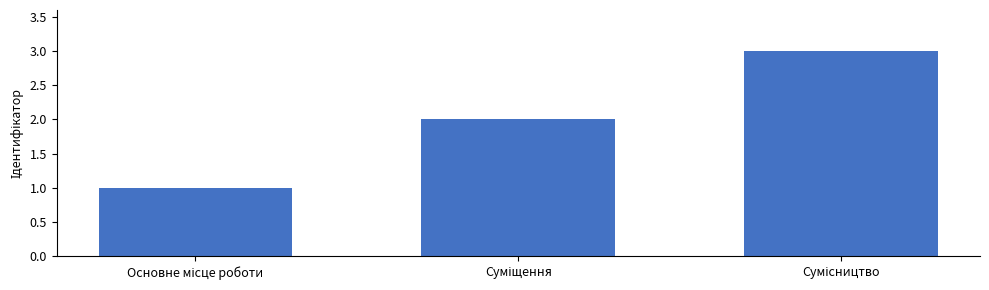

What is the maximum value shown in the chart?

3